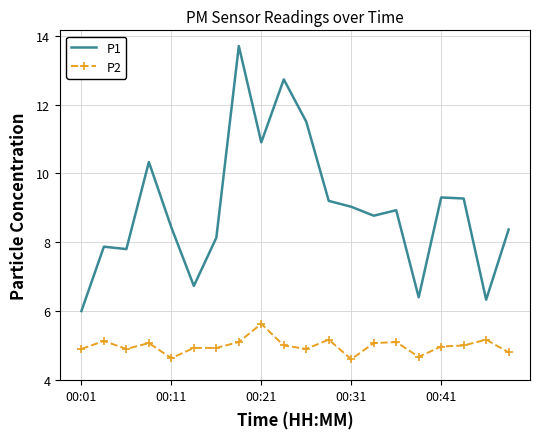

True or false: P2 and P1 cross at least once.

False